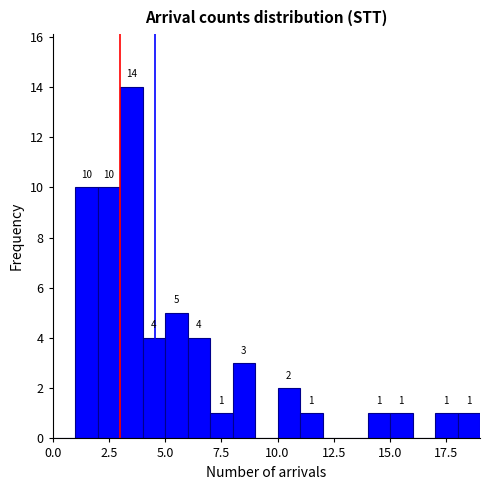

Read against the x-axis, roughly where is the centre of the tallest bar?

3.5